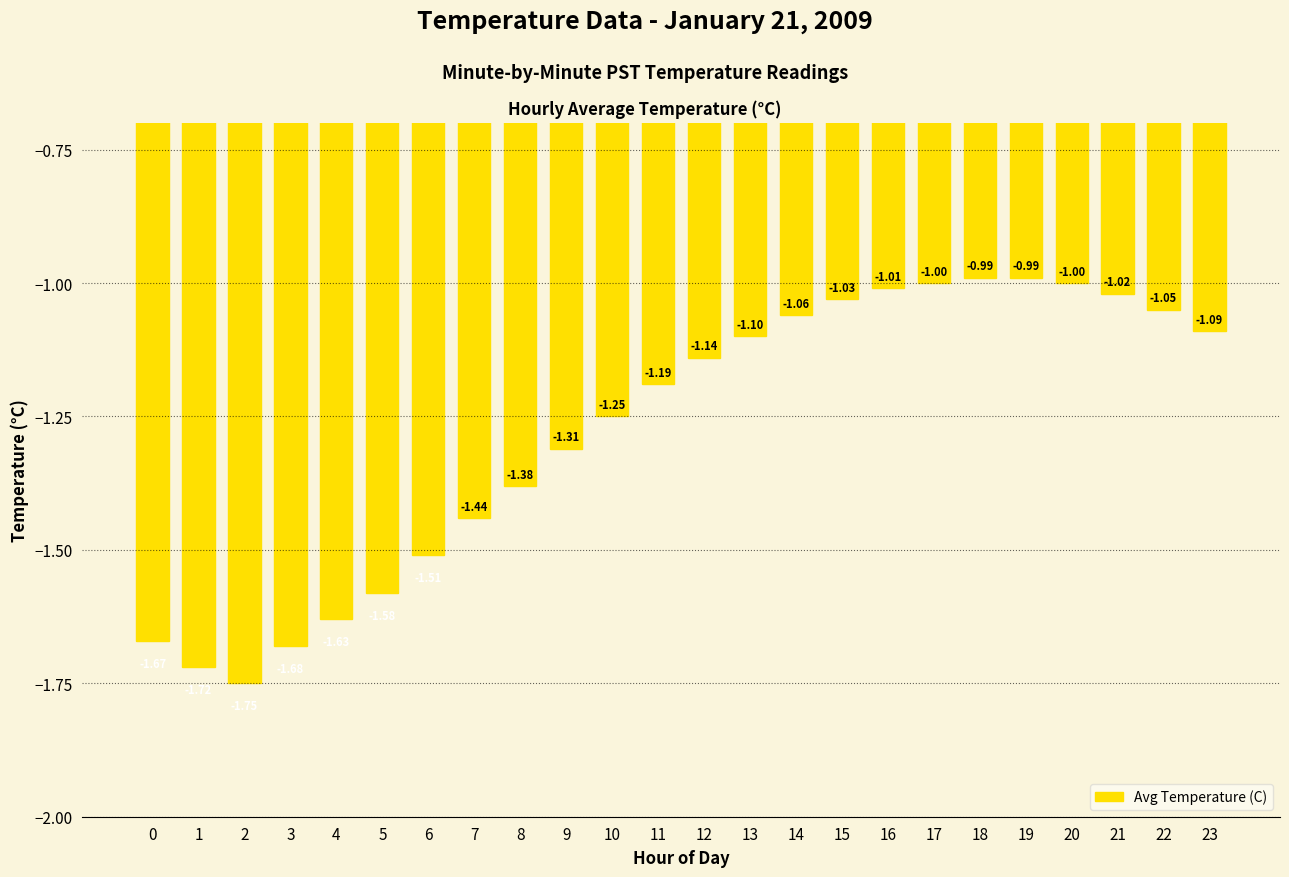

How many bars are there in total?

24